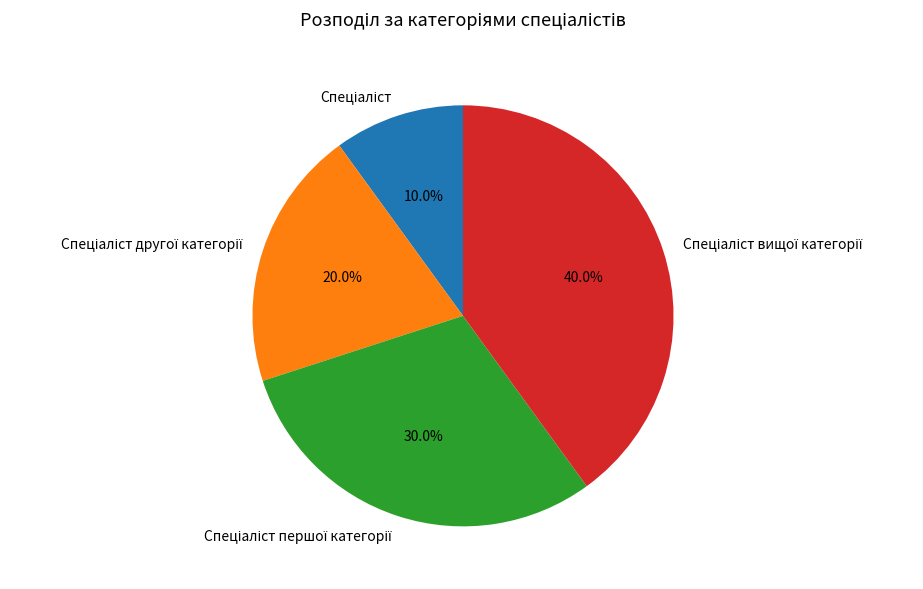

How many slices are in this pie chart?

4